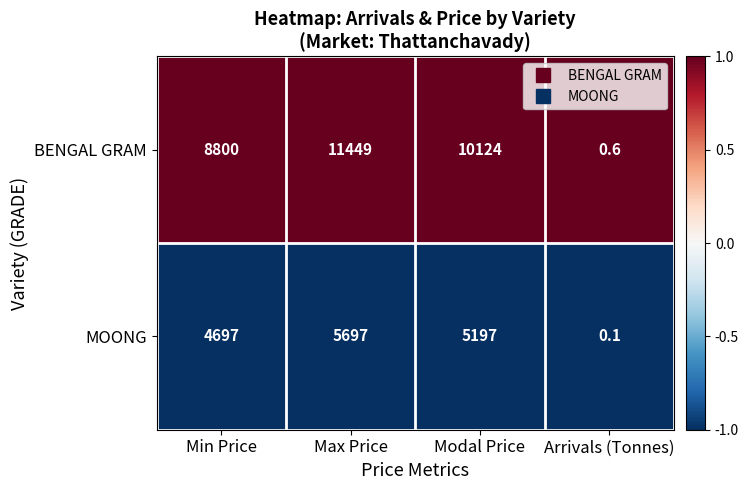

Rank the series at Min Price from highest to lowest value.

BENGAL GRAM, MOONG